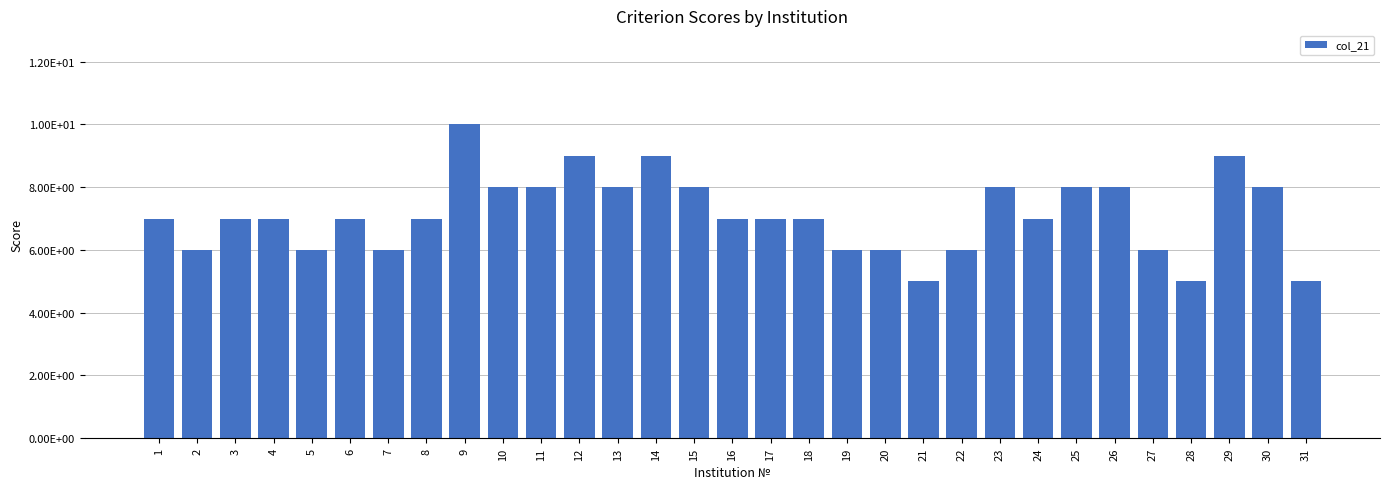

Is it true that the value at 9 is 10?

True